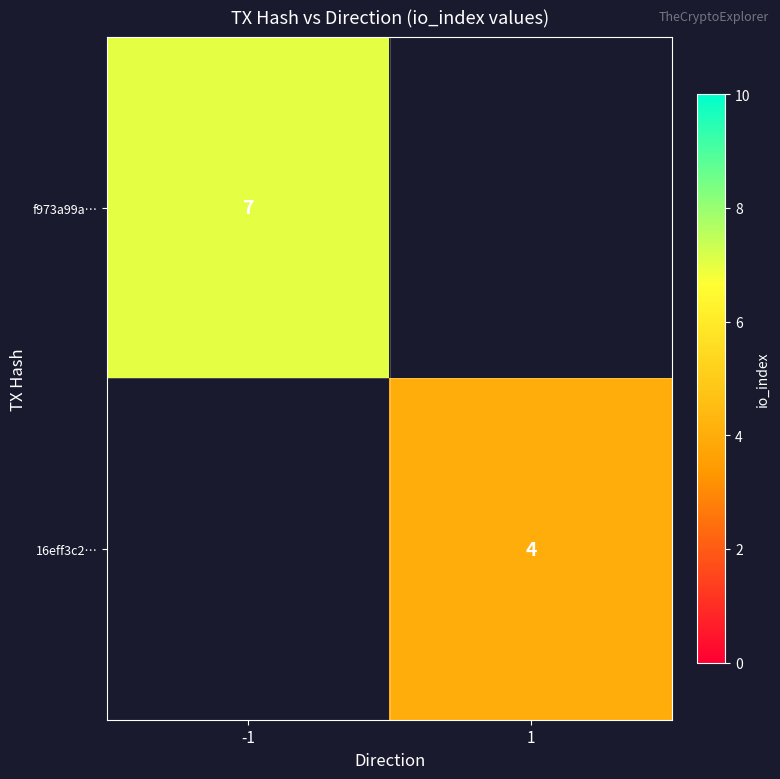

The value of f973a99a… at -1 is 7. True or false?

True